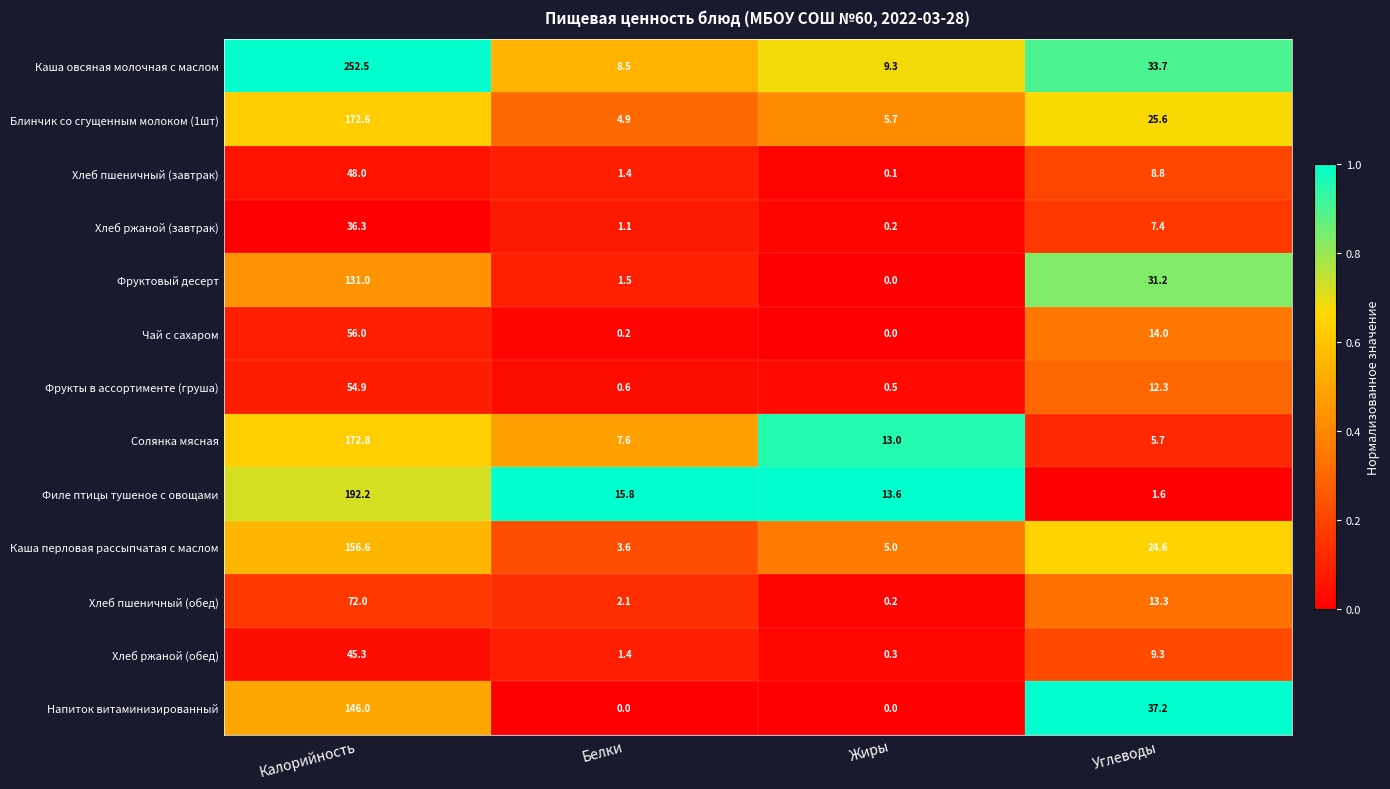

Rank the series by their maximum value, from highest to lowest.

Каша овсяная молочная с маслом, Филе птицы тушеное с овощами, Солянка мясная, Блинчик со сгущенным молоком (1шт), Каша перловая рассыпчатая с маслом, Напиток витаминизированный, Фруктовый десерт, Хлеб пшеничный (обед), Чай с сахаром, Фрукты в ассортименте (груша), Хлеб пшеничный (завтрак), Хлеб ржаной (обед), Хлеб ржаной (завтрак)